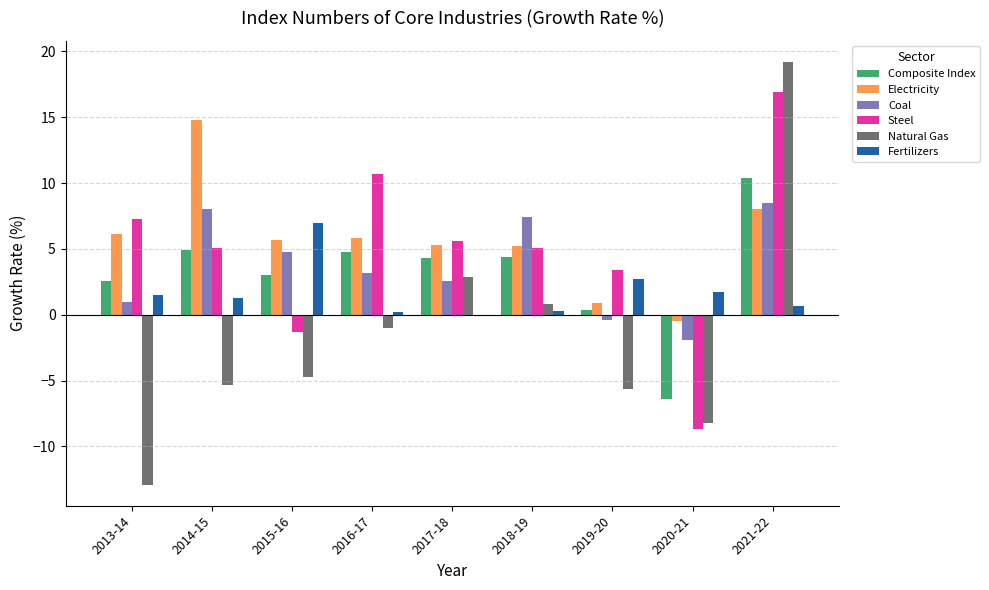

What is the average value of the Electricity series?

5.8